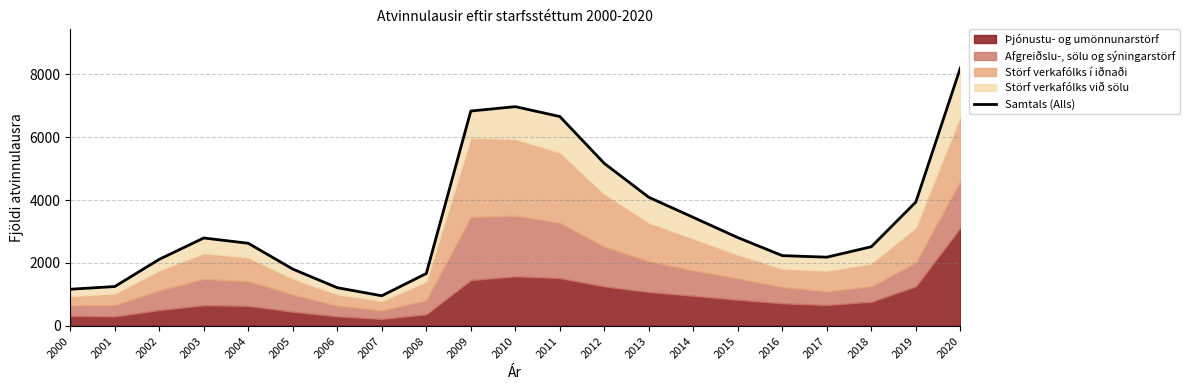

Rank the categories by value from highest to lowest.

2020, 2010, 2009, 2011, 2012, 2013, 2019, 2014, 2015, 2003, 2004, 2018, 2016, 2017, 2002, 2005, 2008, 2001, 2006, 2000, 2007